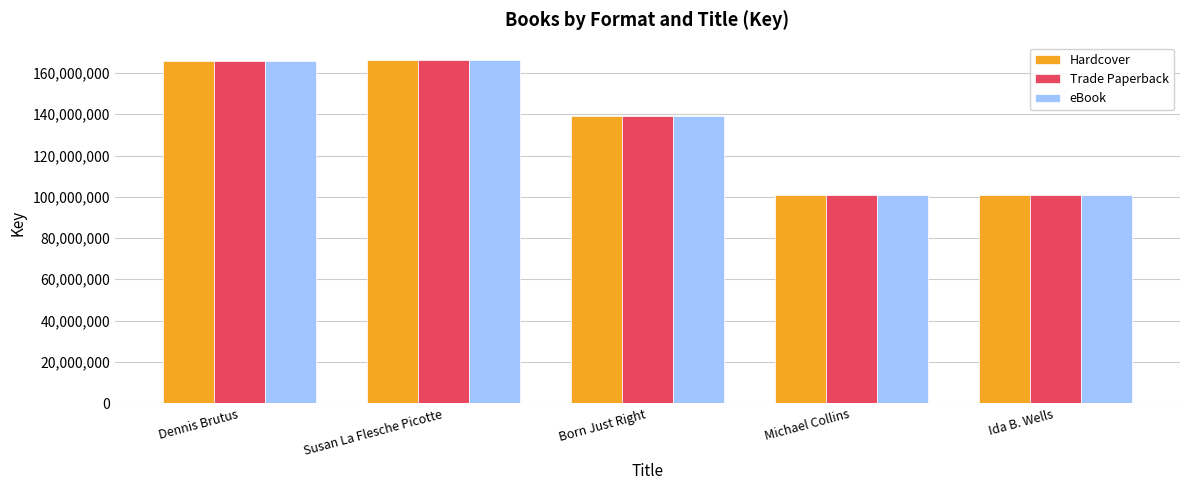

True or false: Hardcover has a value of 165675639 at Dennis Brutus.

True